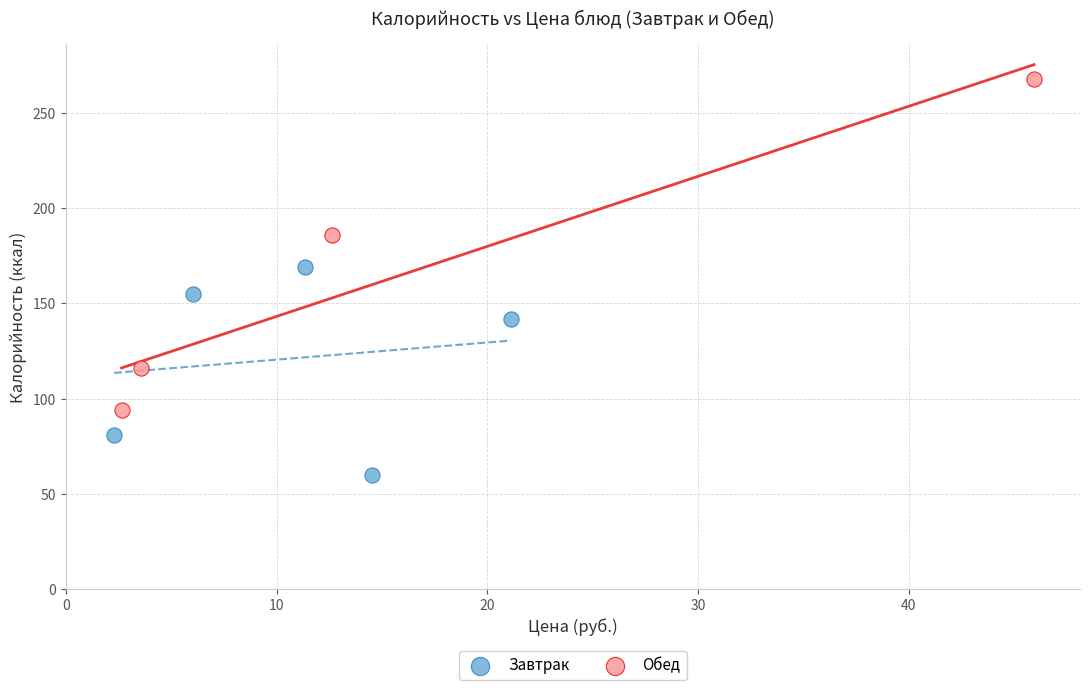

Which series reaches the minimum Y coordinate?

Завтрак